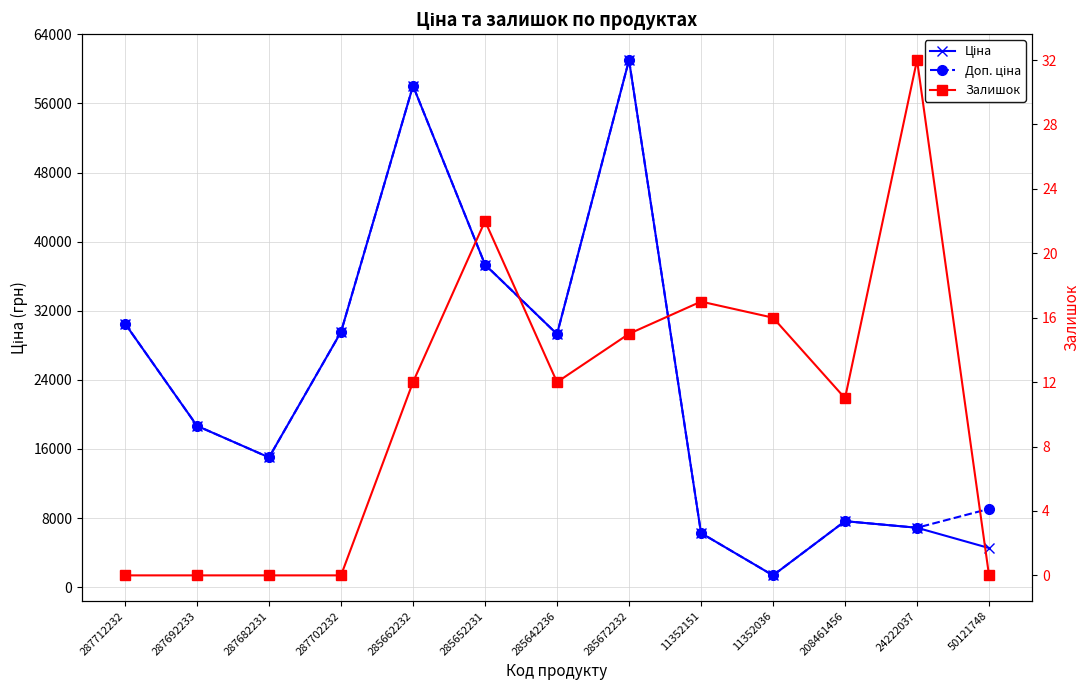

True or false: Залишок and Ціна intersect in this chart.

False